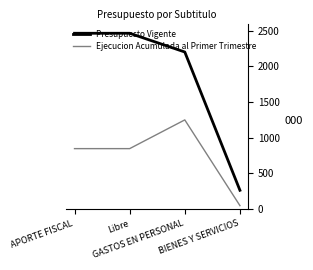

Count the number of data series in this chart.

2